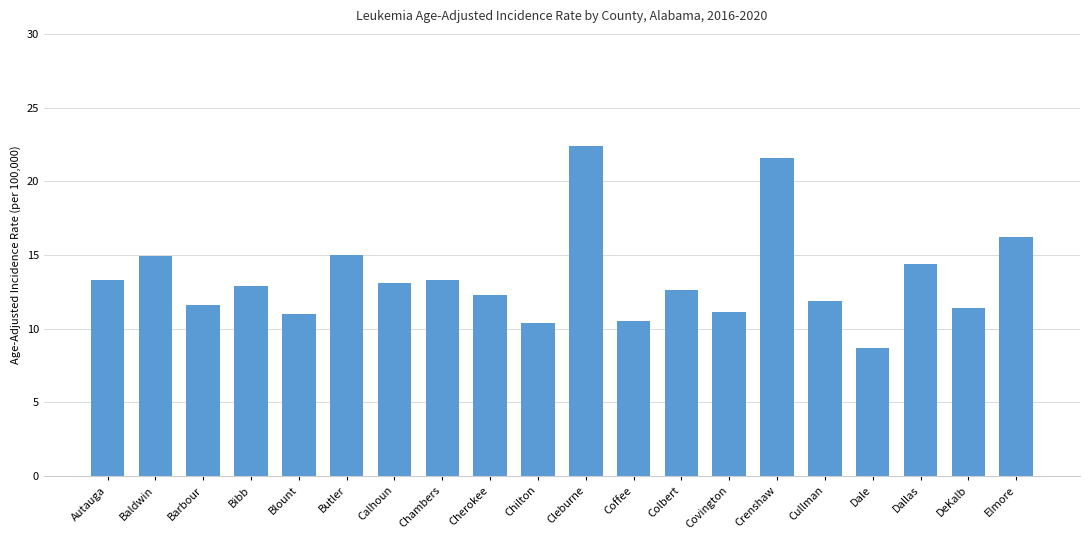

What is the change in value from Colbert to Dallas?

+1.8